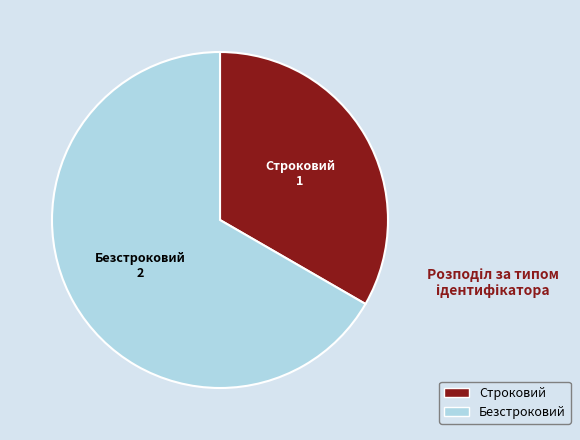

Is there any slice that represents more than half of the pie?

Yes